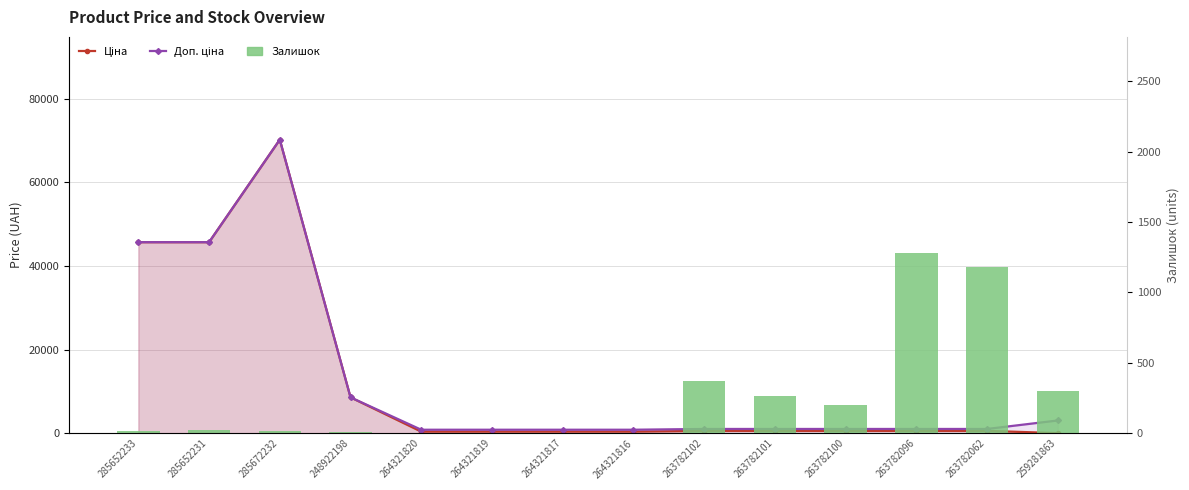

What is the spread (max minus min) of values at 285672232?

70164.6